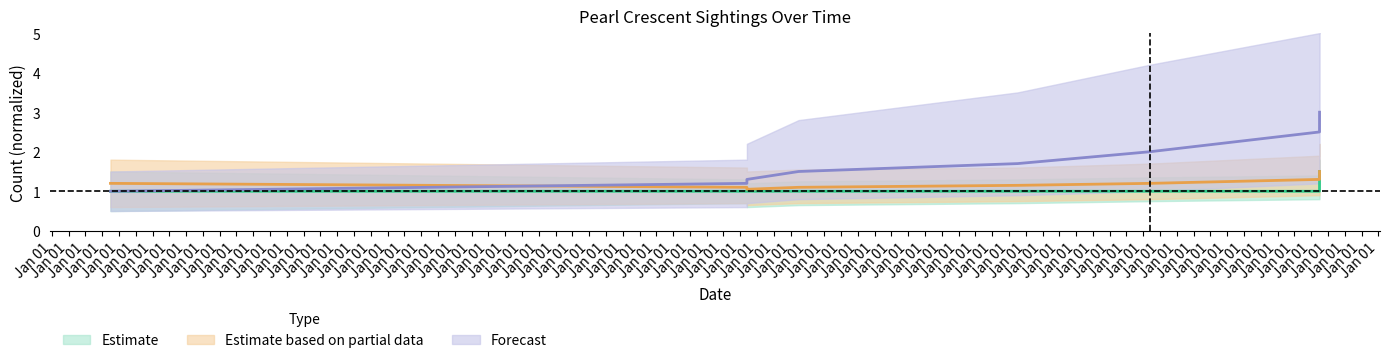

Which has a higher value, Jan 01 or Jan 01?

Jan 01